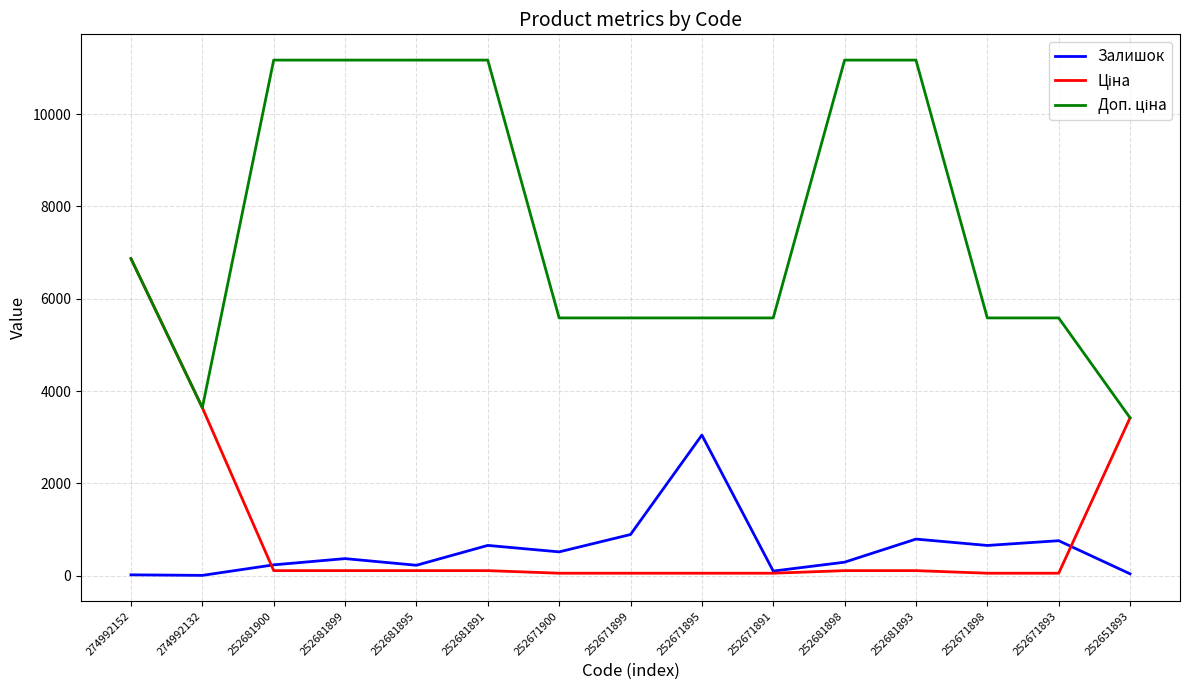

Is it true that Залишок equals 43.0 at 252651893?

True